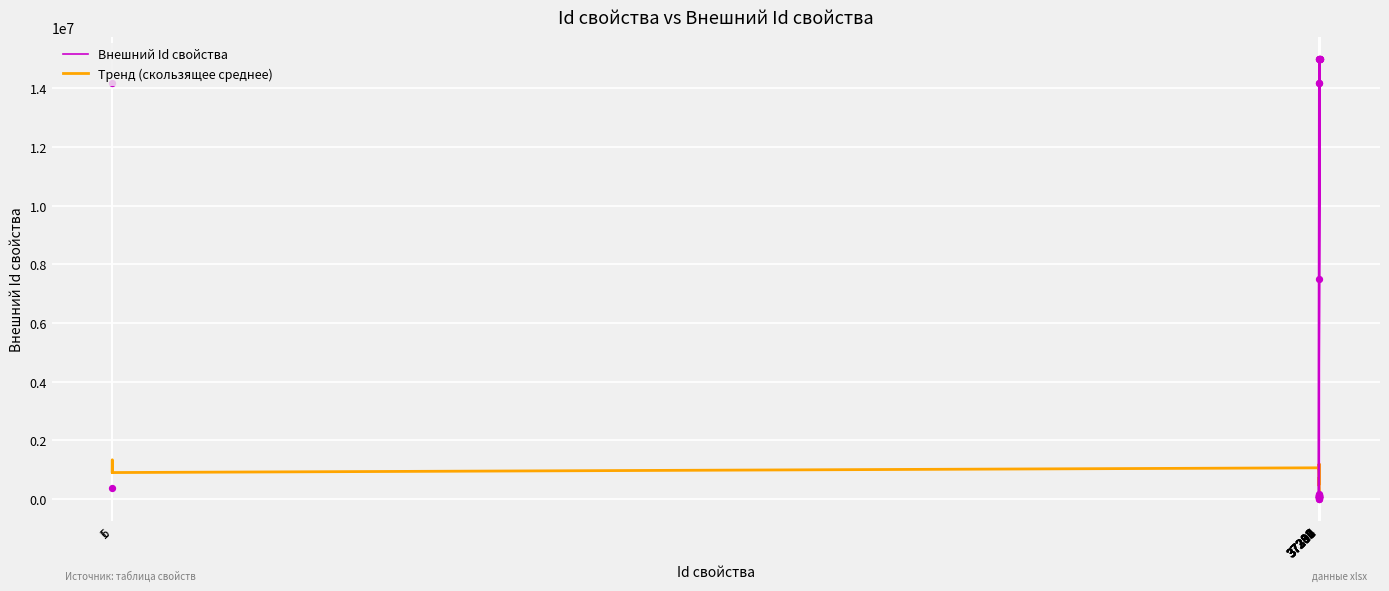

At how many categories does at least one series exceed 12347484?

10